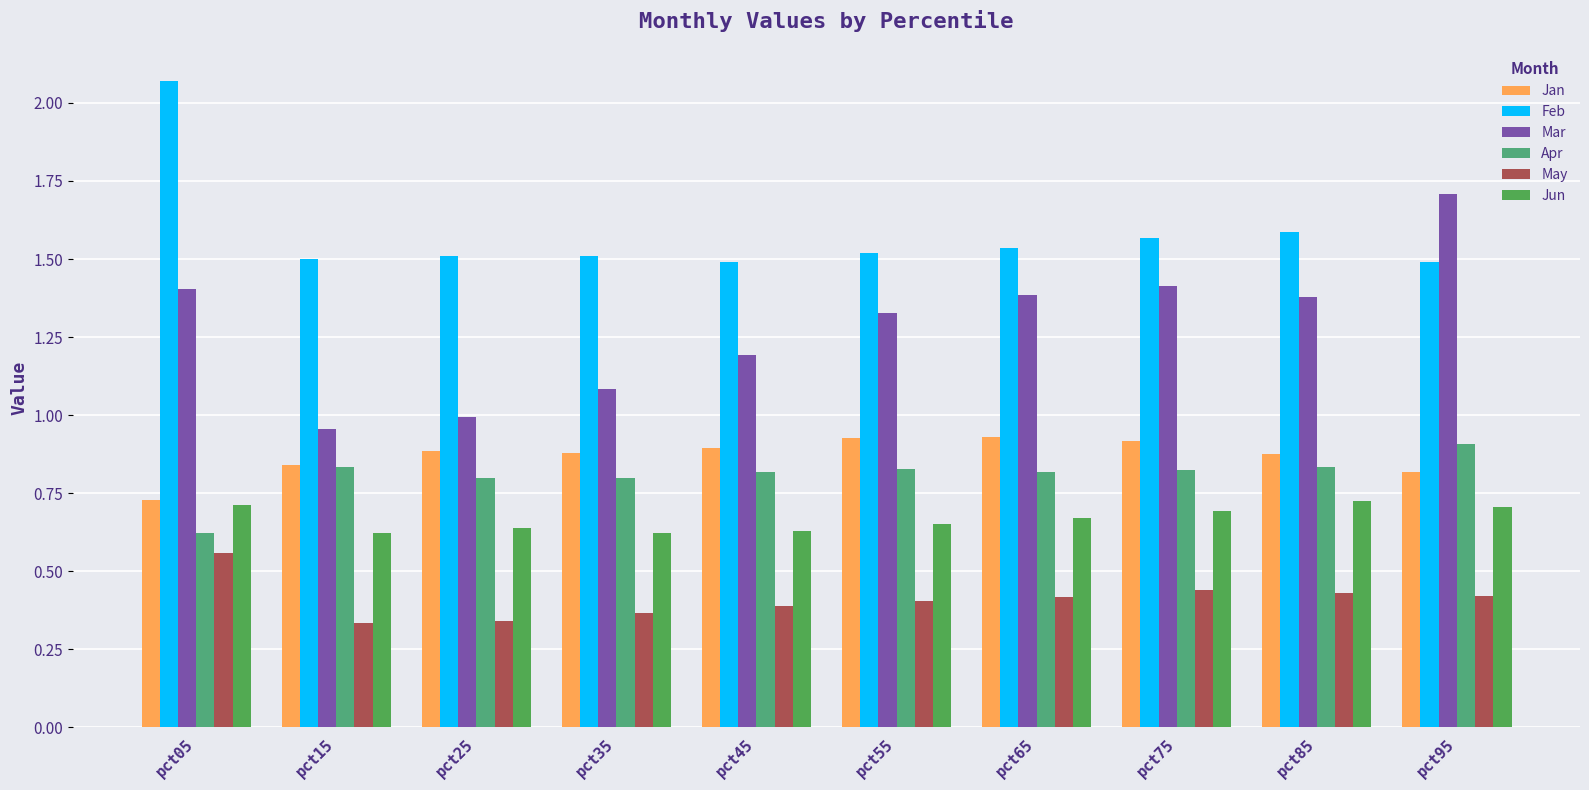

Which series has the largest total across all categories?

Feb